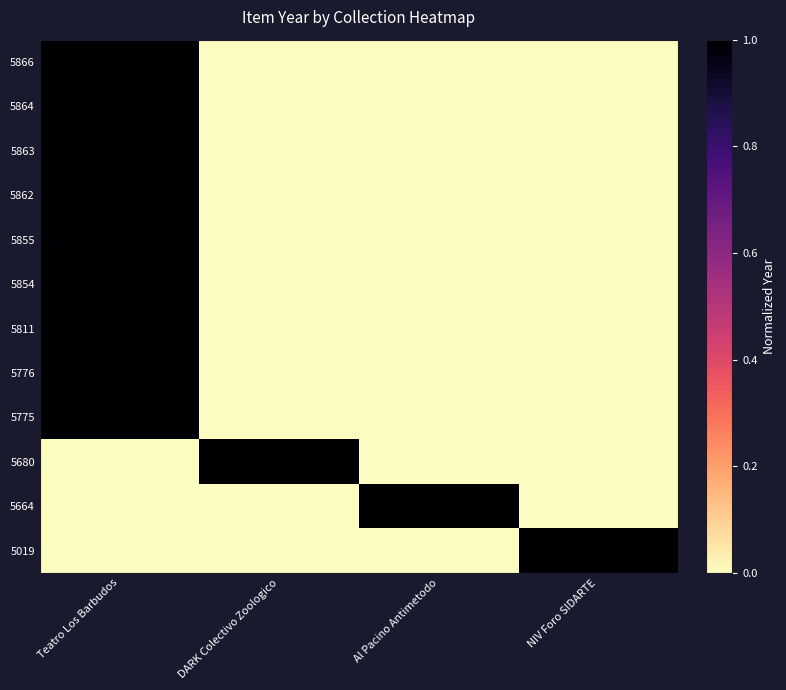

Which series has the largest range (max minus min)?

5866